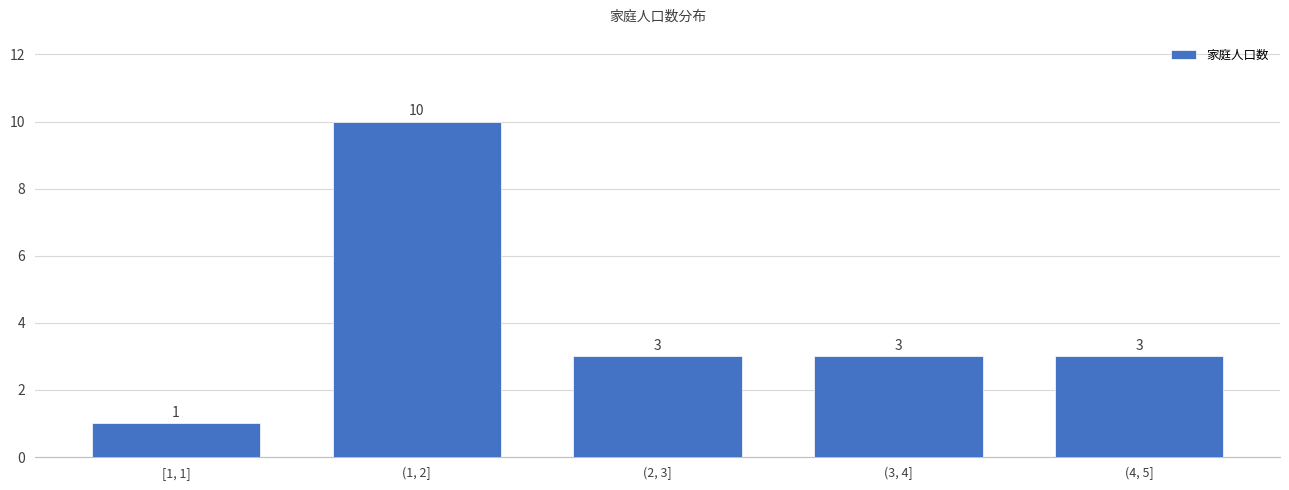

Reading left to right, extract all data points from this chart.

[1, 1]=1	(1, 2]=10	(2, 3]=3	(3, 4]=3	(4, 5]=3